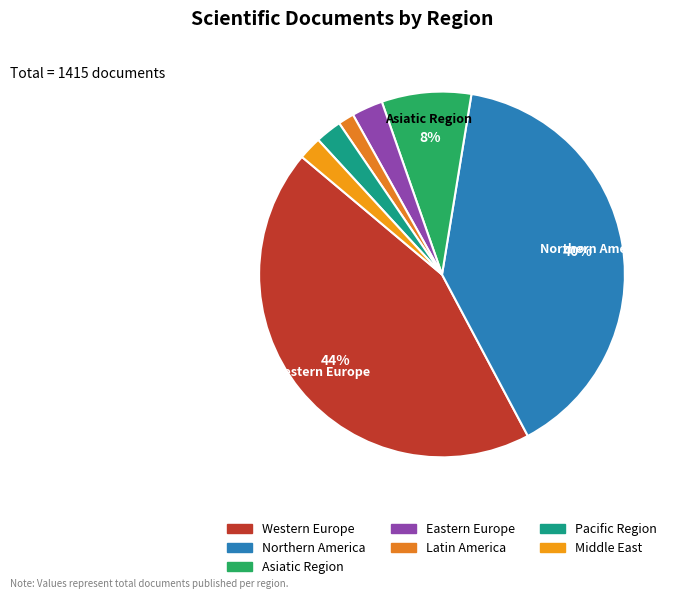

Which slice is the smallest?

Latin America